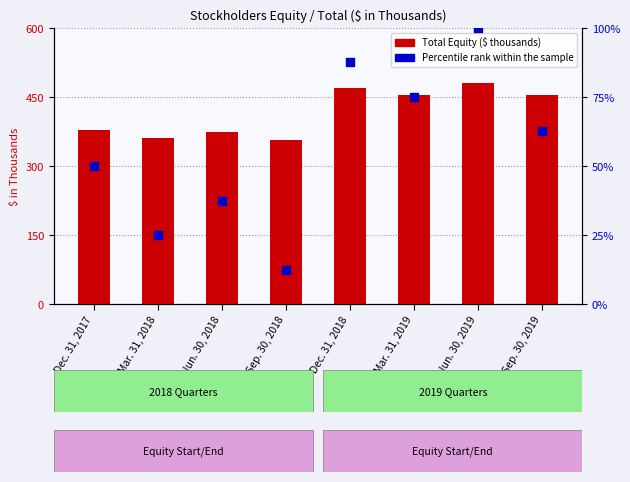

Which series has the largest total across all categories?

Total Equity